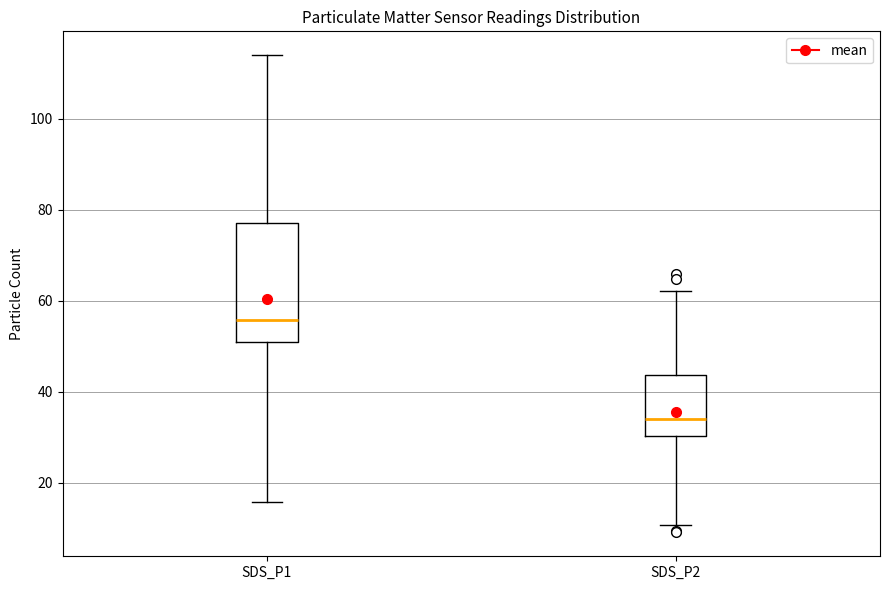

Comparing the boxes themselves (not the whiskers), which one is the tallest?

SDS_P1